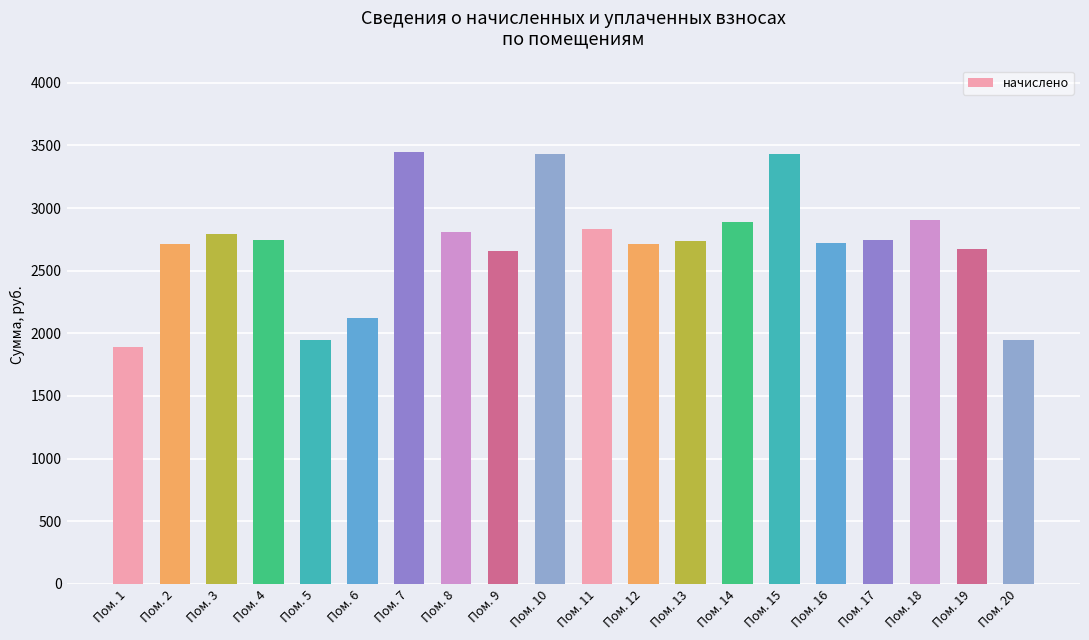

What is the change in value from Пом. 1 to Пом. 14?

+998.5